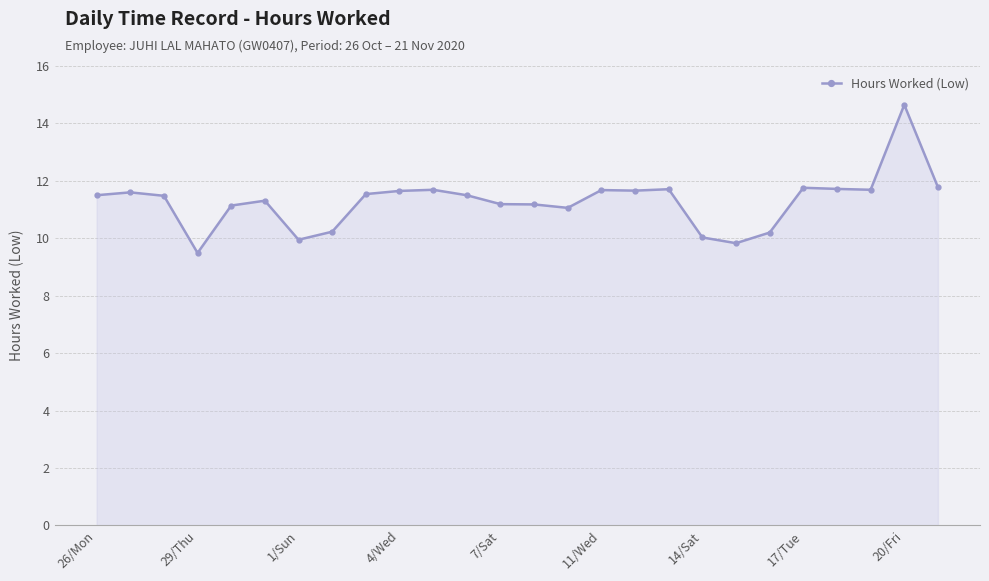

What is the greatest value displayed?

14.7